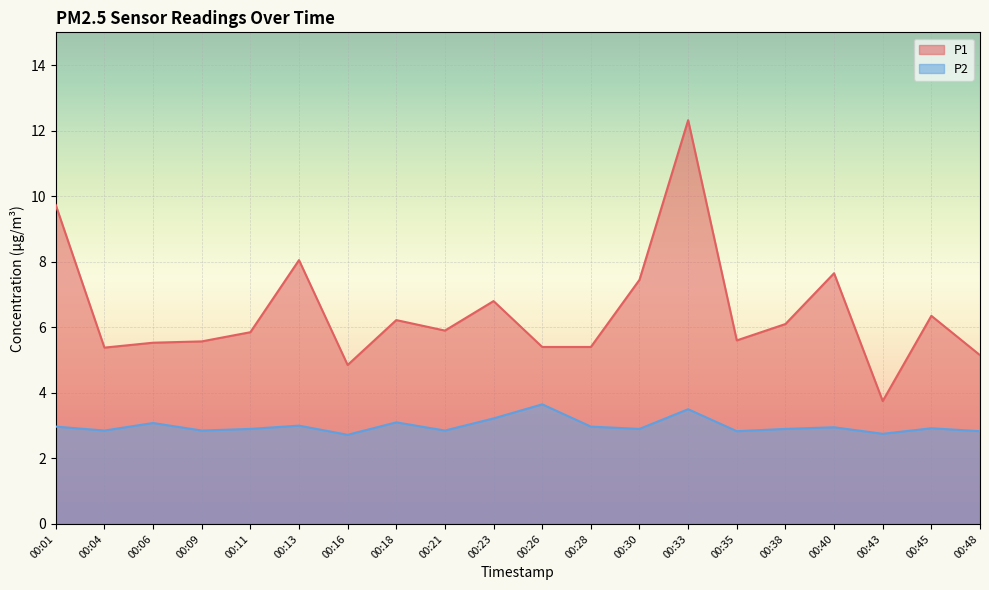

How many data points in P1 are less than 5?

2